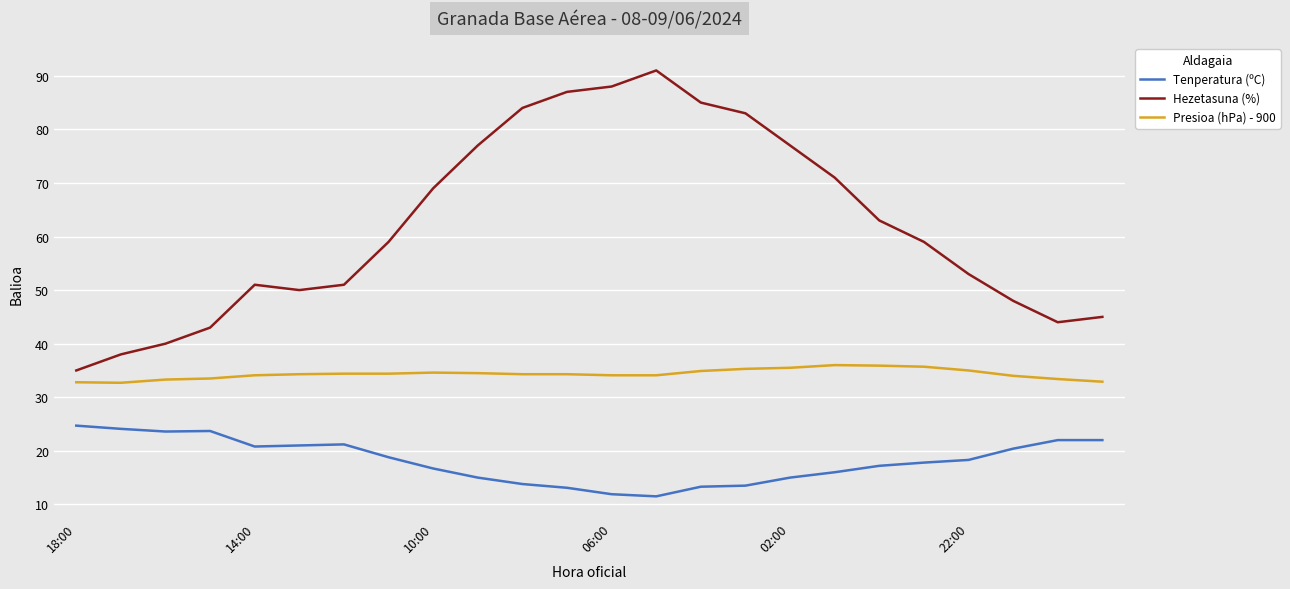

Which series has the largest total across all categories?

Hezetasuna (%)